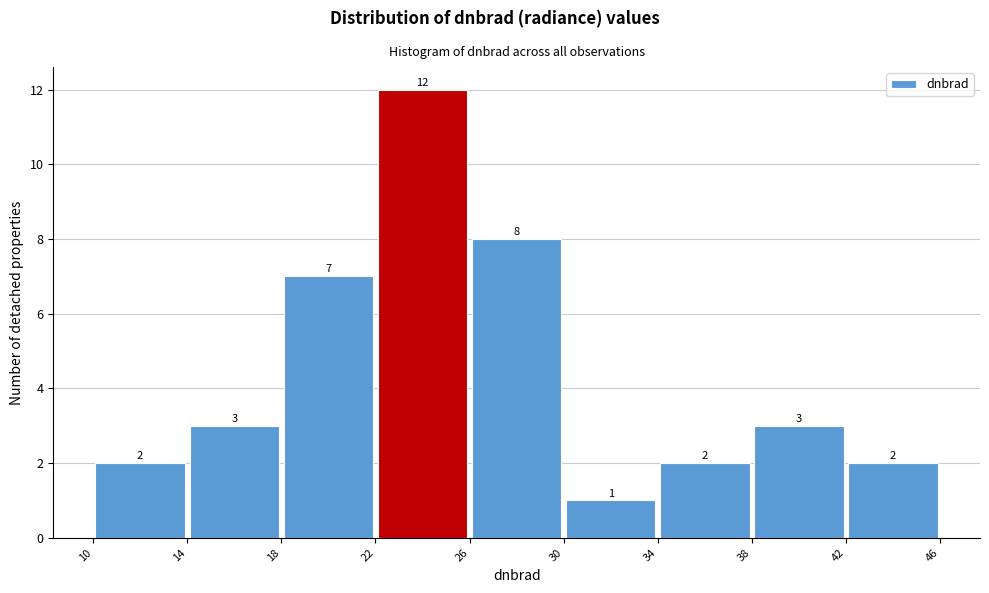

Reading left to right, list every bar in this chart as the range it spans on the x-axis followed by its height.

10 to 14: 2
14 to 18: 3
18 to 22: 7
22 to 26: 12
26 to 30: 8
30 to 34: 1
34 to 38: 2
38 to 42: 3
42 to 46: 2